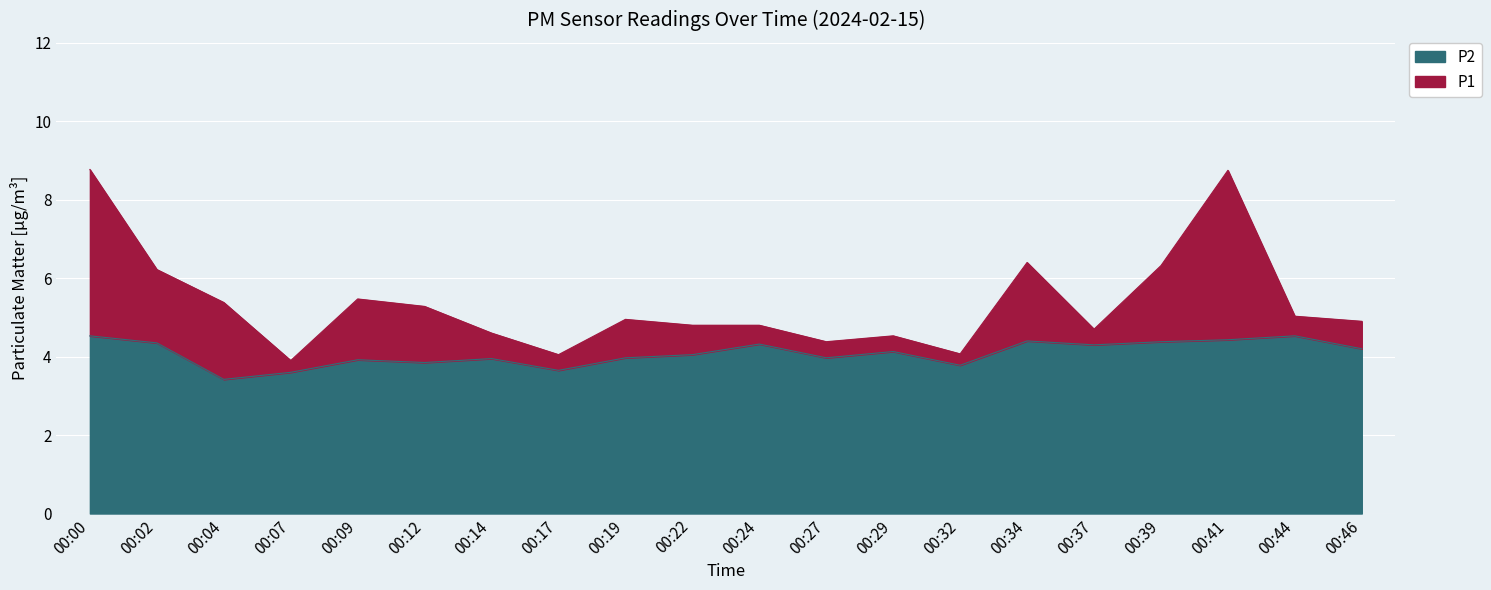

At 00:12, list the series in order from smallest to largest.

P2, P1